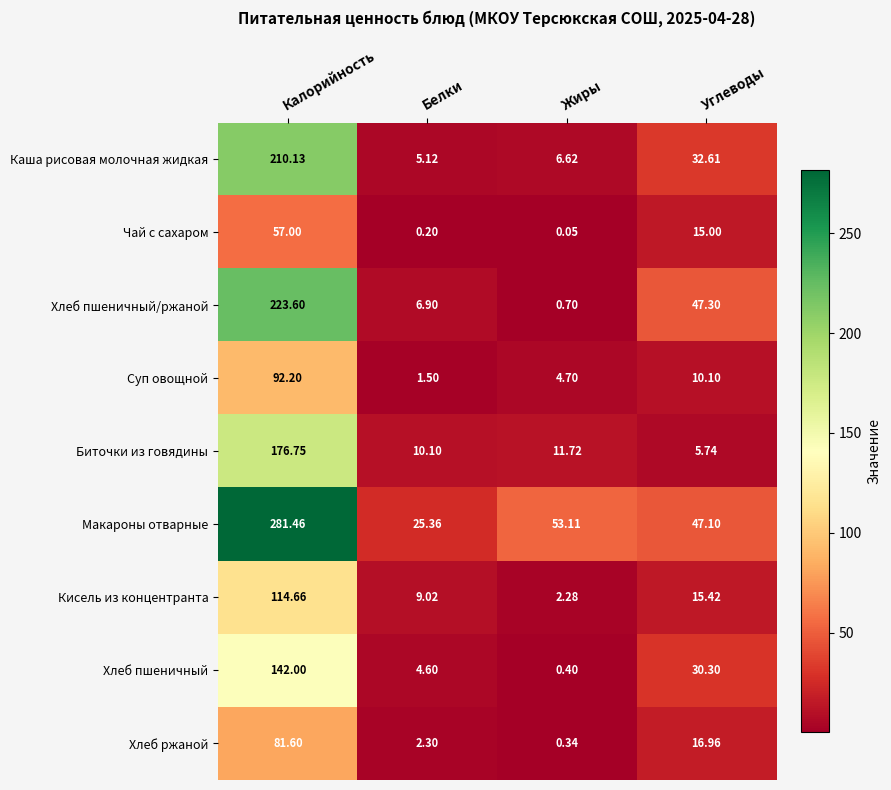

What is the total value across all series at Белки?

65.1